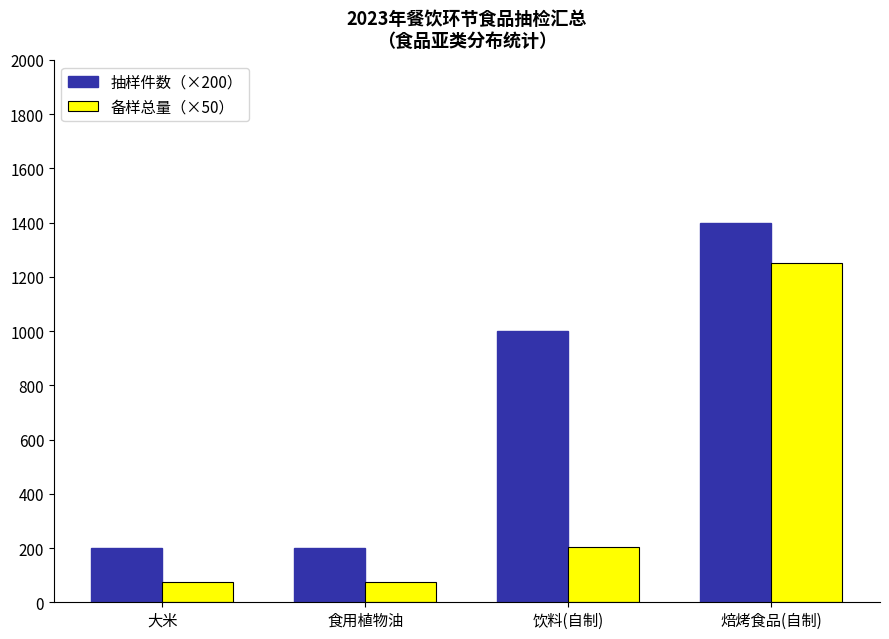

Is the value of 备样总量（×50） at 食用植物油 greater than the value of 抽样件数（×200） at 饮料(自制)?

No